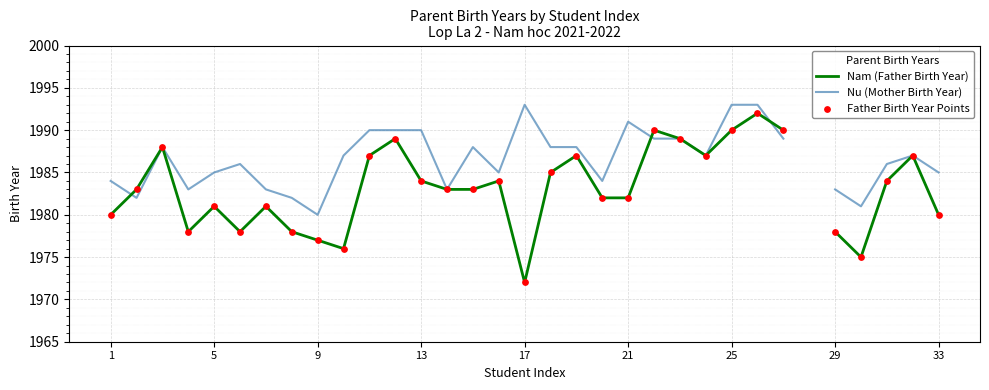

Is the value of Father Birth Year Points at 25 greater than the value of Nam (Father Birth Year) at 30?

No